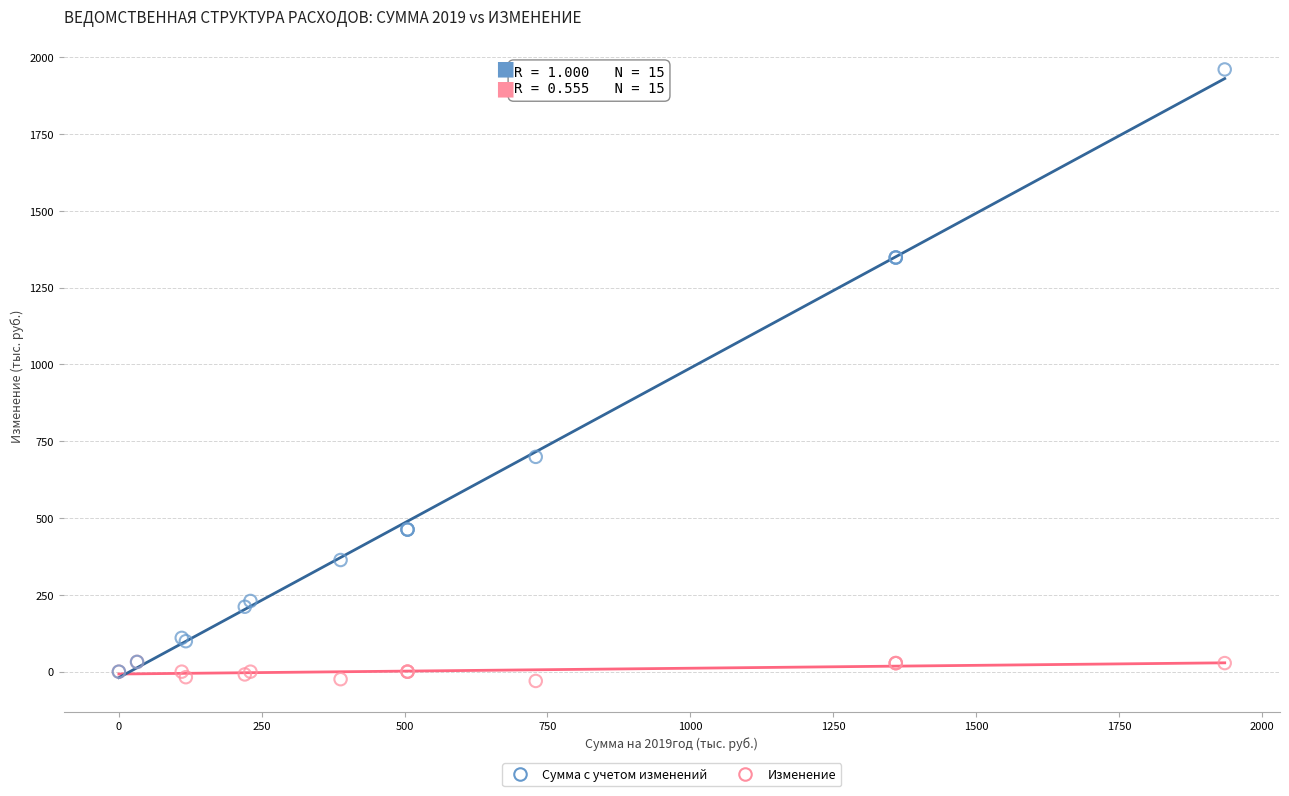

Which series has the largest Y range (max minus min)?

Сумма с учетом изменений